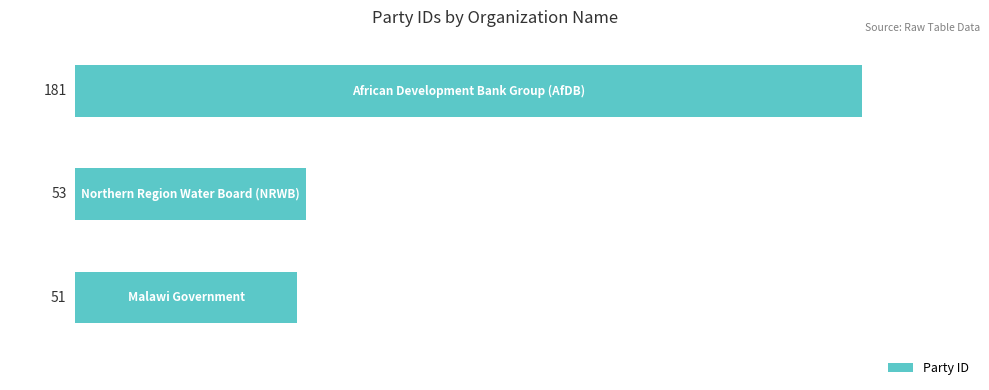

What is the greatest value displayed?

181